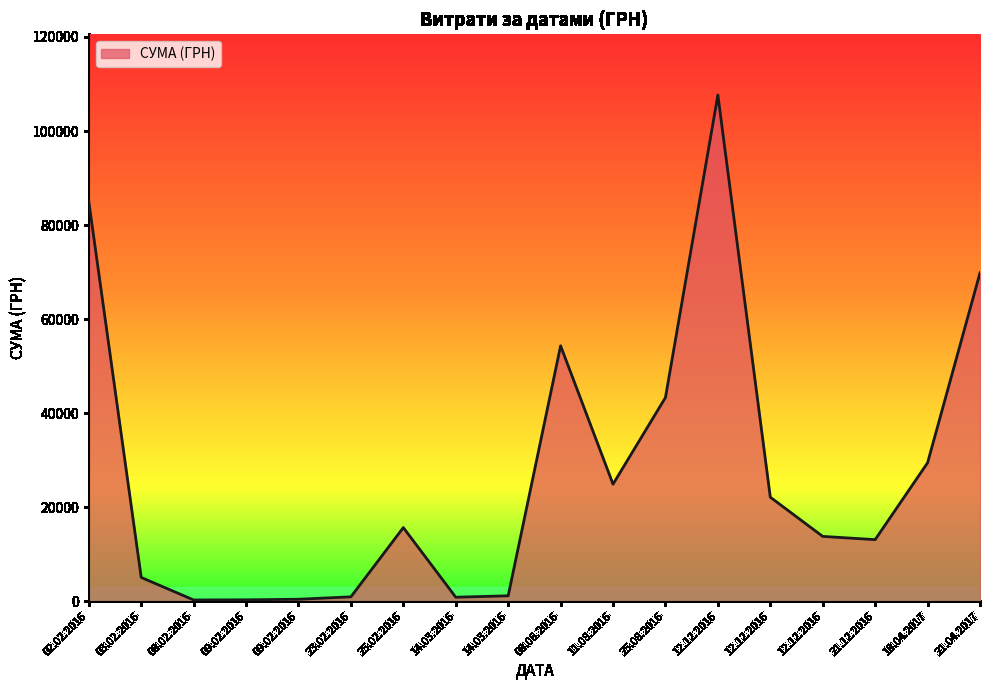

The value at 09.02.2016 is 300.0. True or false?

True